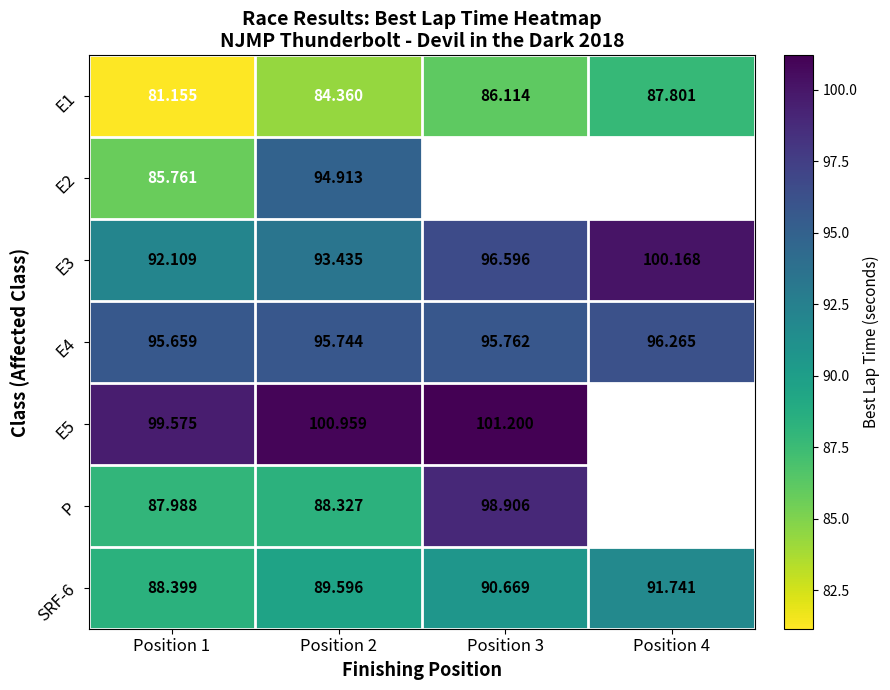

What is the difference between the highest and lowest values at Position 4?

12.4